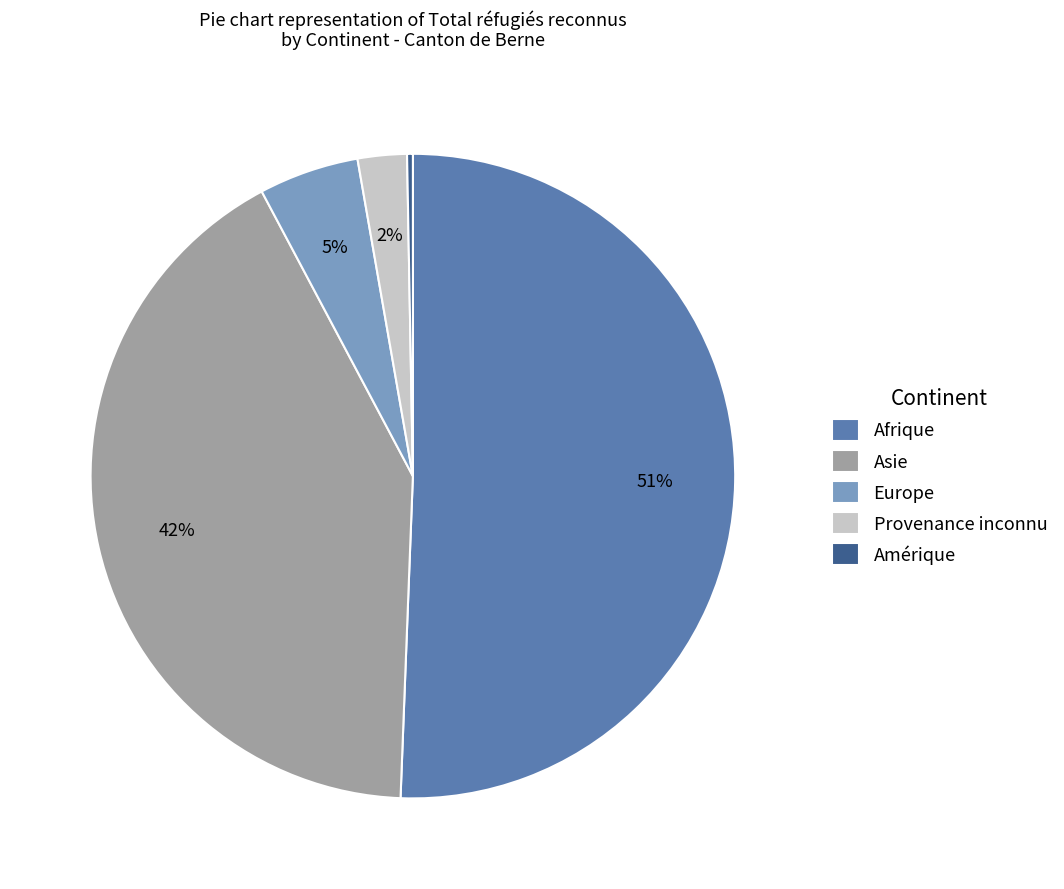

True or false: Europe accounts for 5% of the total.

True